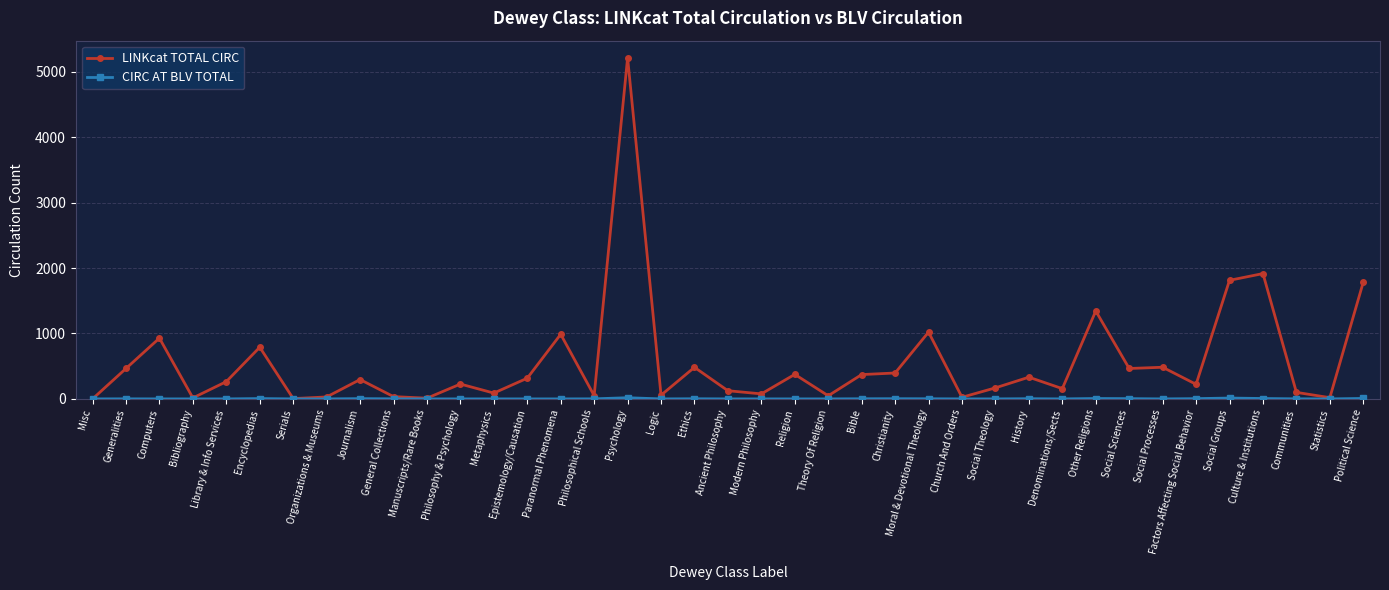

What is the difference between the highest and lowest values at Ethics?

481